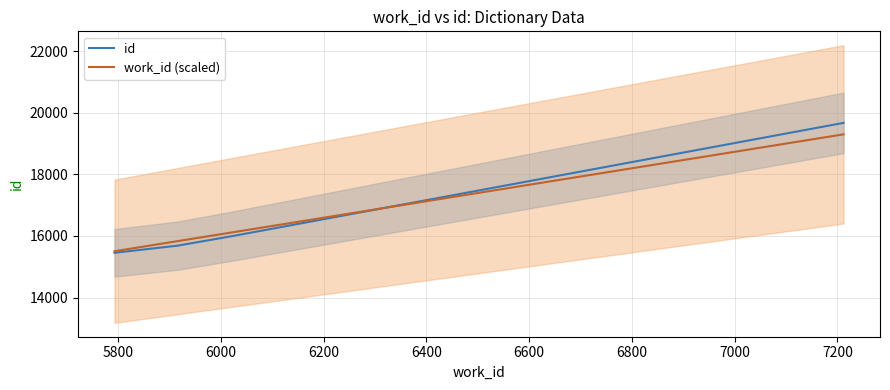

How many intersections are there between work_id (scaled) and id?

1